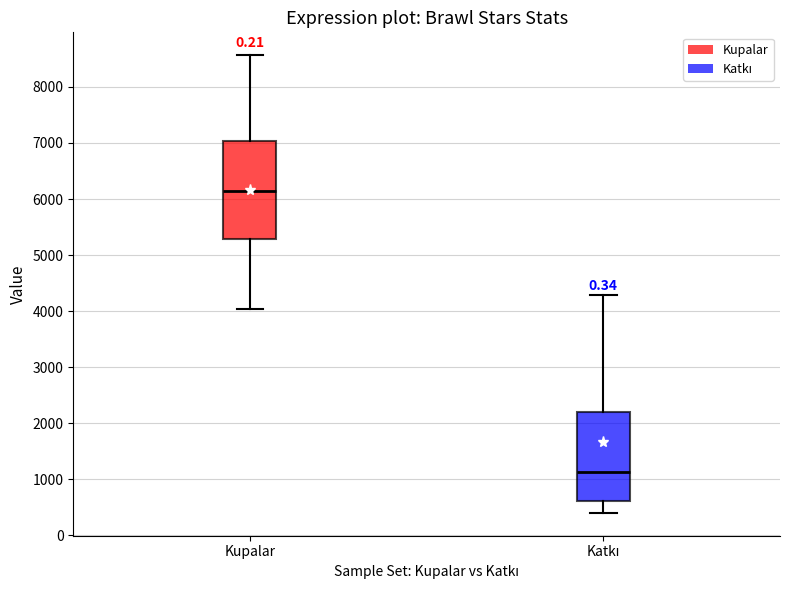

Reading left to right, transcribe this box plot: for each box, give where its median line is, the range the box spans, and where its two whiskers end, as read against the y-axis. The values are not printed on the chart, so give them approximately, as read against the axis.

Kupalar: median 6100, box 5300 to 7000, whiskers 4000 to 8600
Katkı: median 1100, box 600 to 2200, whiskers 400 to 4300